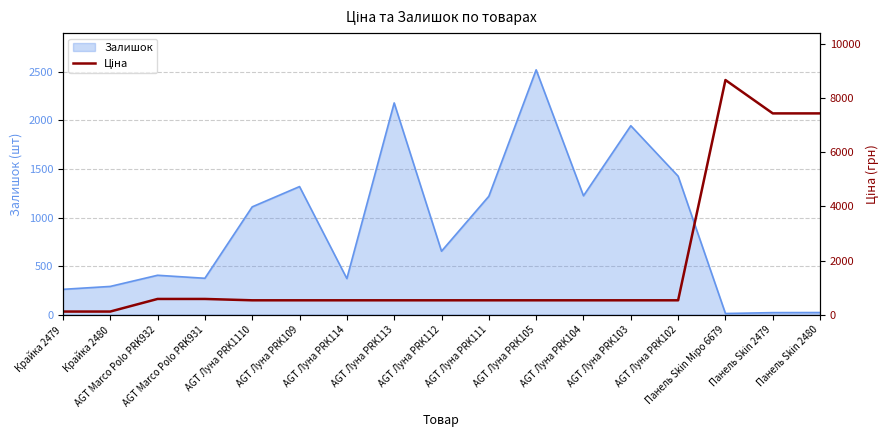

What is the label of the 13th point from the left?

AGT Луна PRK103